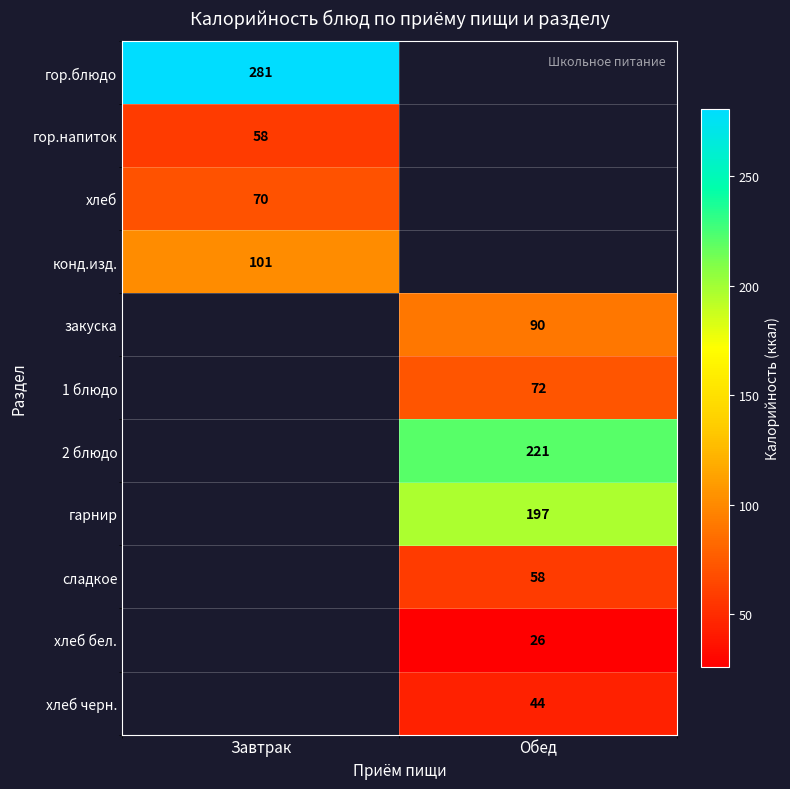

At which category does the chart reach its minimum across all series?

Обед